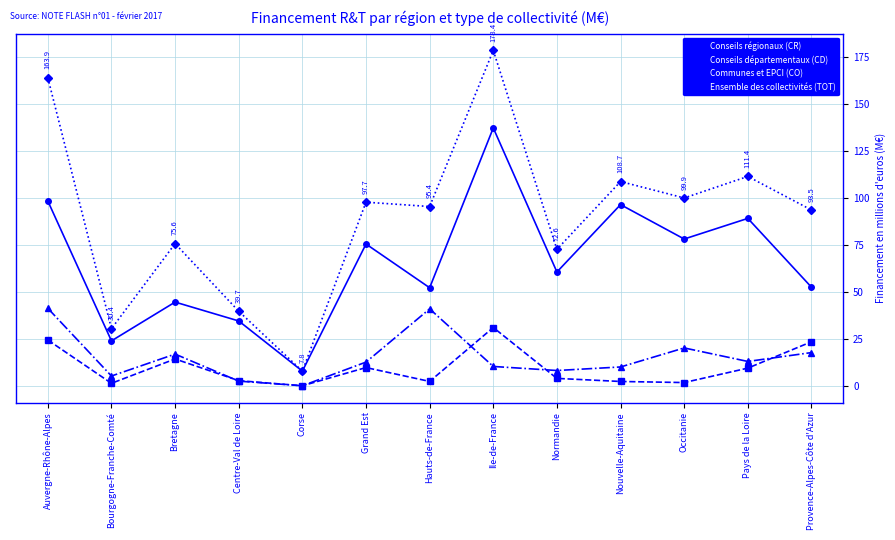

True or false: Communes et EPCI (CO) and Conseils régionaux (CR) cross at least once.

False